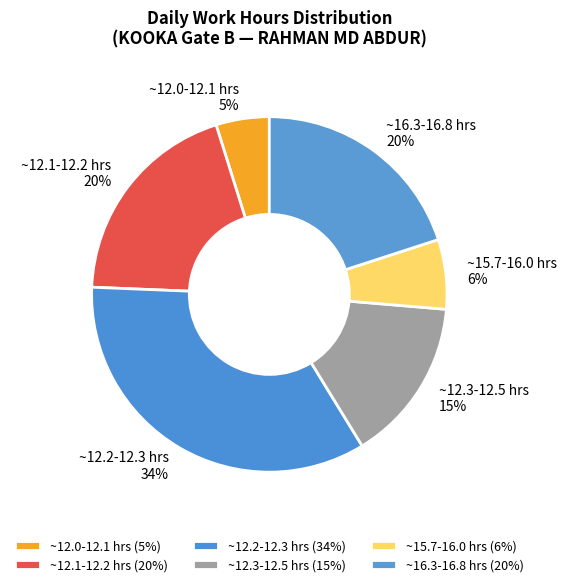

Is it true that ~12.1-12.2 hrs is 20% of the pie?

True